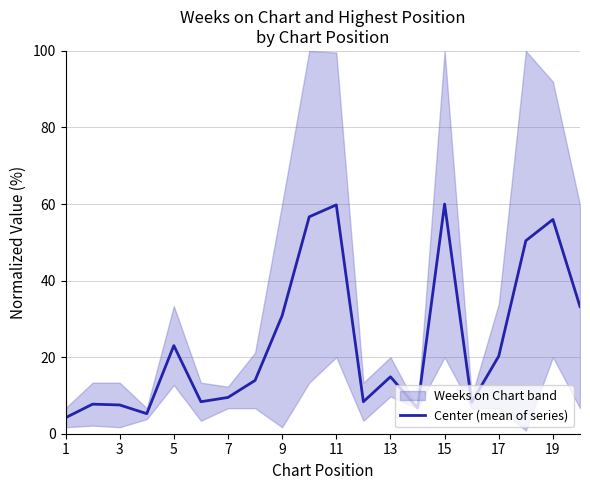

The Center (mean of series) series shows 30.8 at 9. True or false?

True